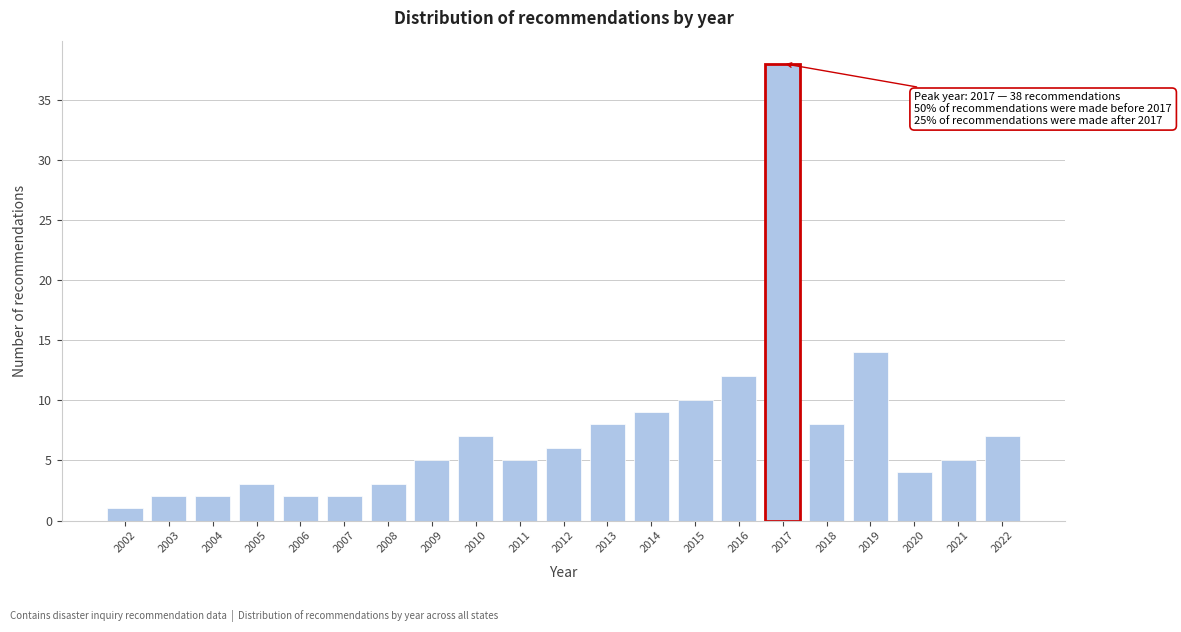

Reading right to left, what are all the values shown in this chart?

2022=7	2021=5	2020=4	2019=14	2018=8	2017=38	2016=12	2015=10	2014=9	2013=8	2012=6	2011=5	2010=7	2009=5	2008=3	2007=2	2006=2	2005=3	2004=2	2003=2	2002=1